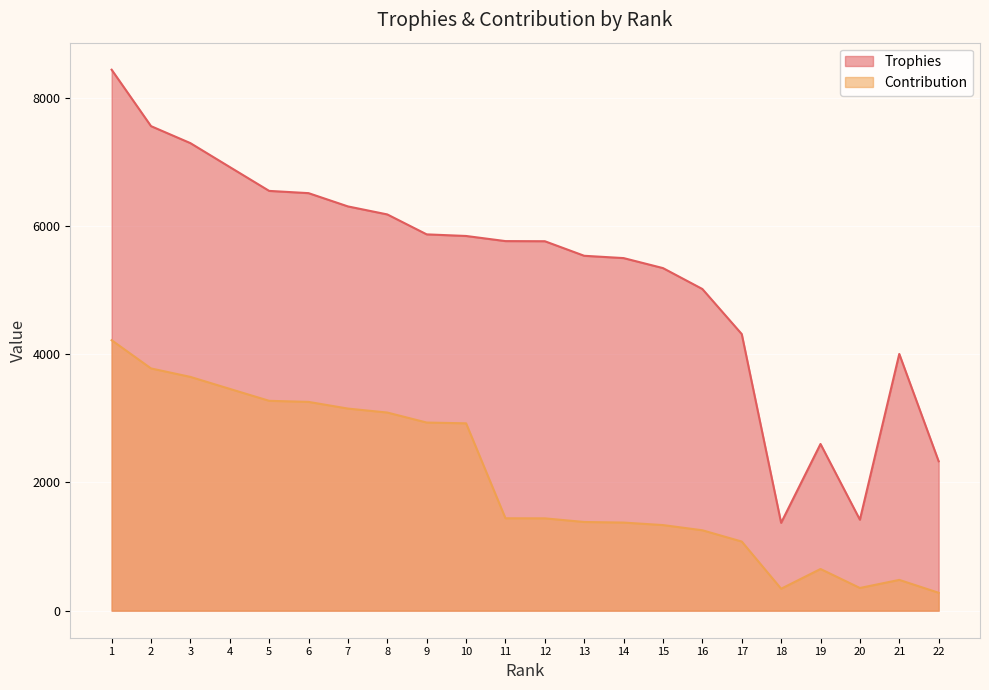

Which category has the lowest value in the Trophies series?

18